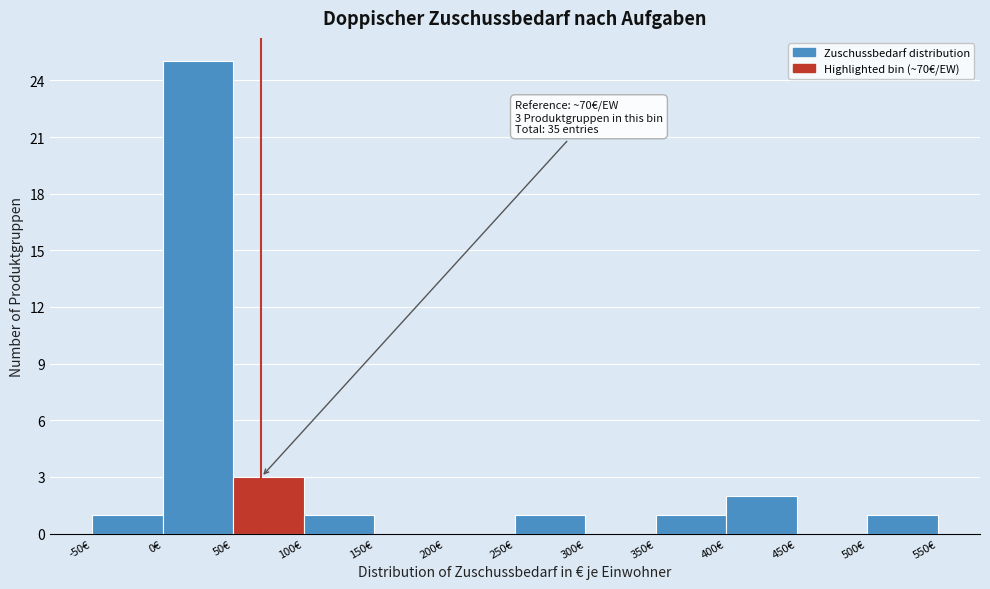

Over which range of the x-axis is the bar tallest?

0 to 50